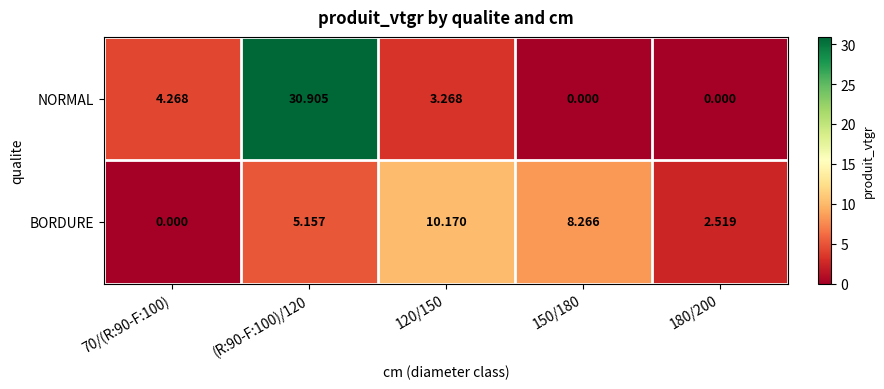

How many data points in NORMAL are above 3?

3